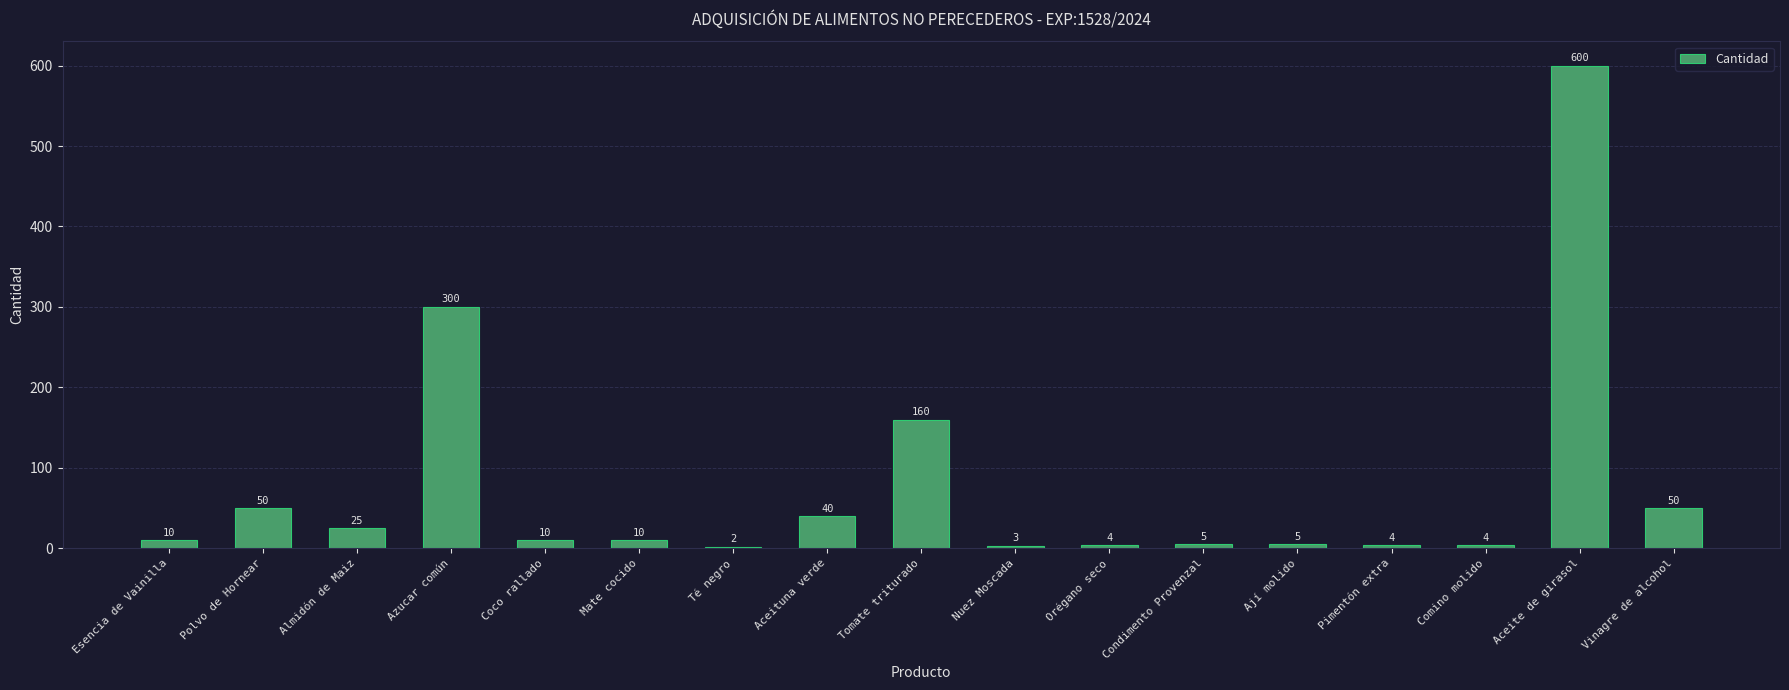

What is the difference between the values at Té negro and Polvo de Hornear?

48